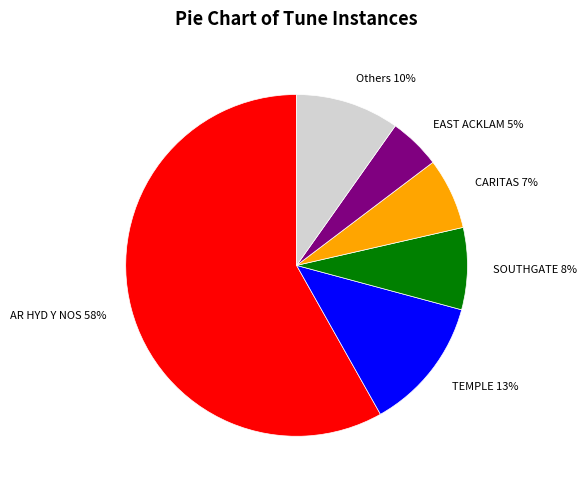

To the nearest percent, what is the average slice percentage?

17%